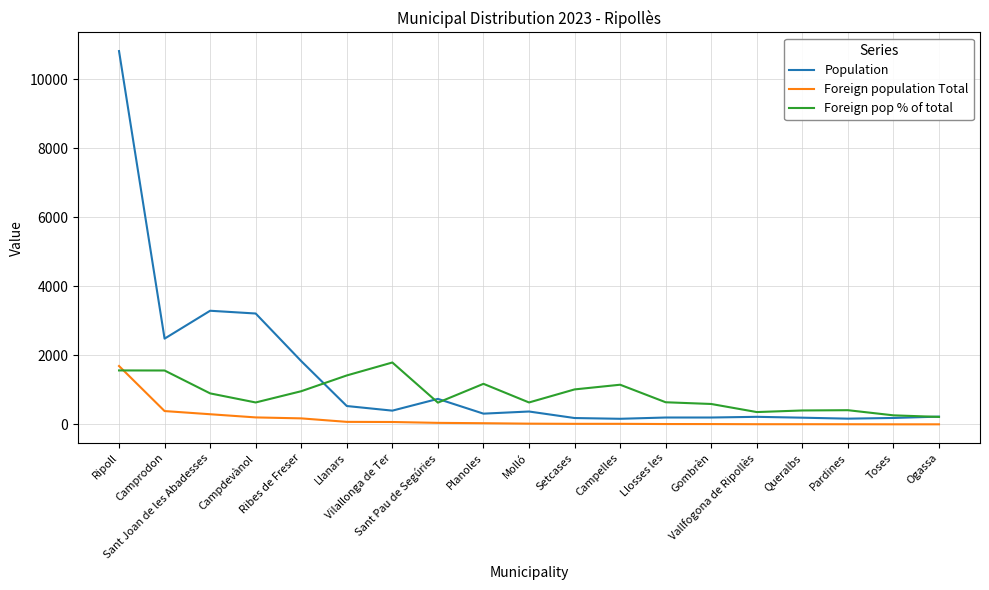

What is the maximum value for Foreign population Total?

1694